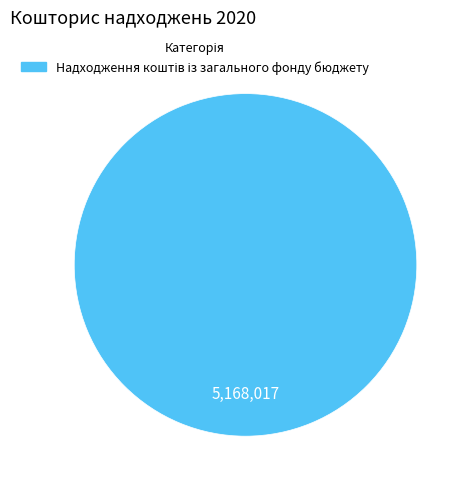

Count the number of slices in the pie.

1